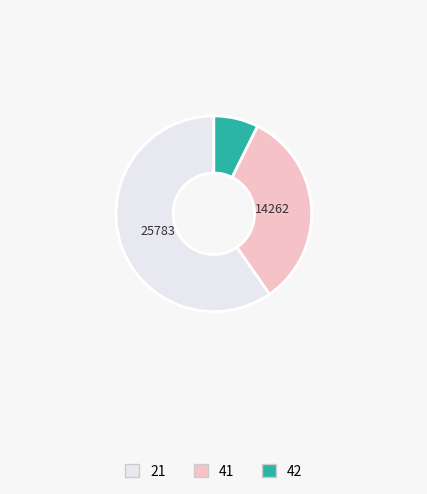

Which category has the smallest portion of the pie?

42